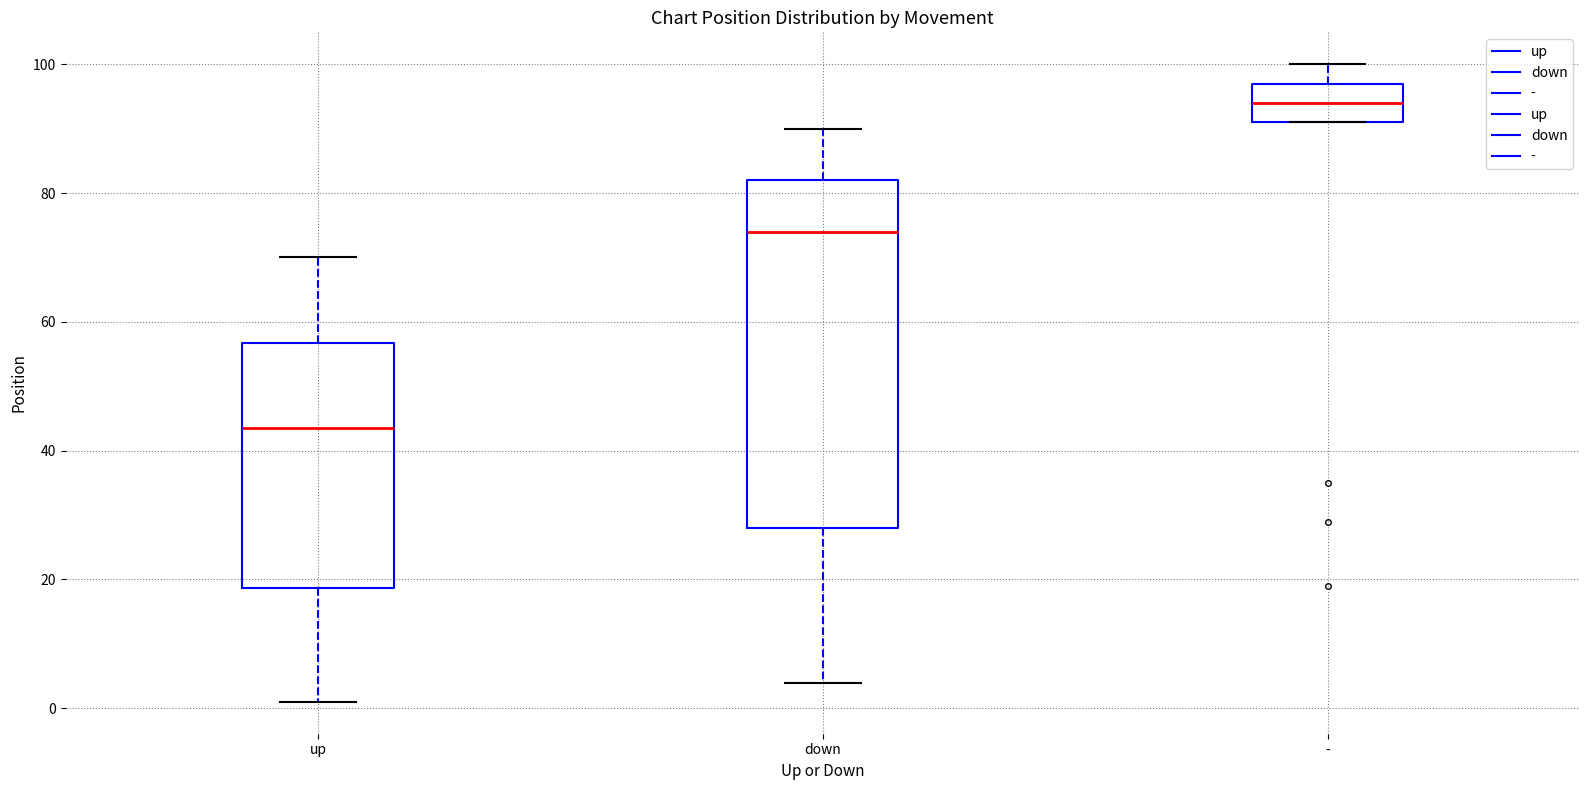

Which box has the highest median line?

-